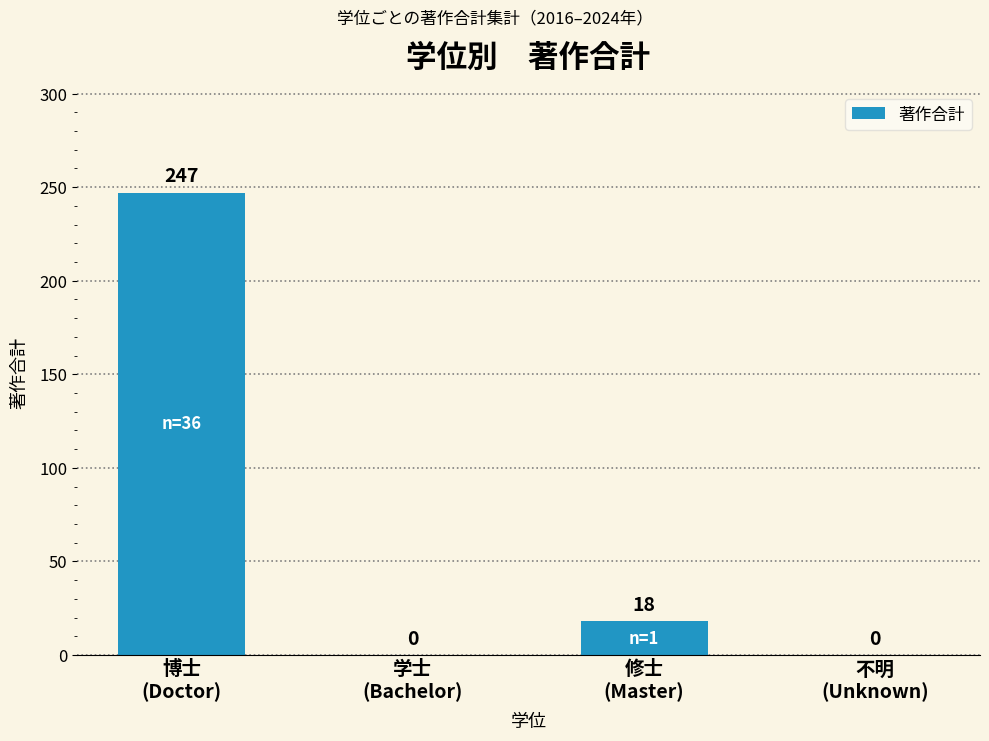

What is the difference between the values at 博士
(Doctor) and 不明
(Unknown)?

247